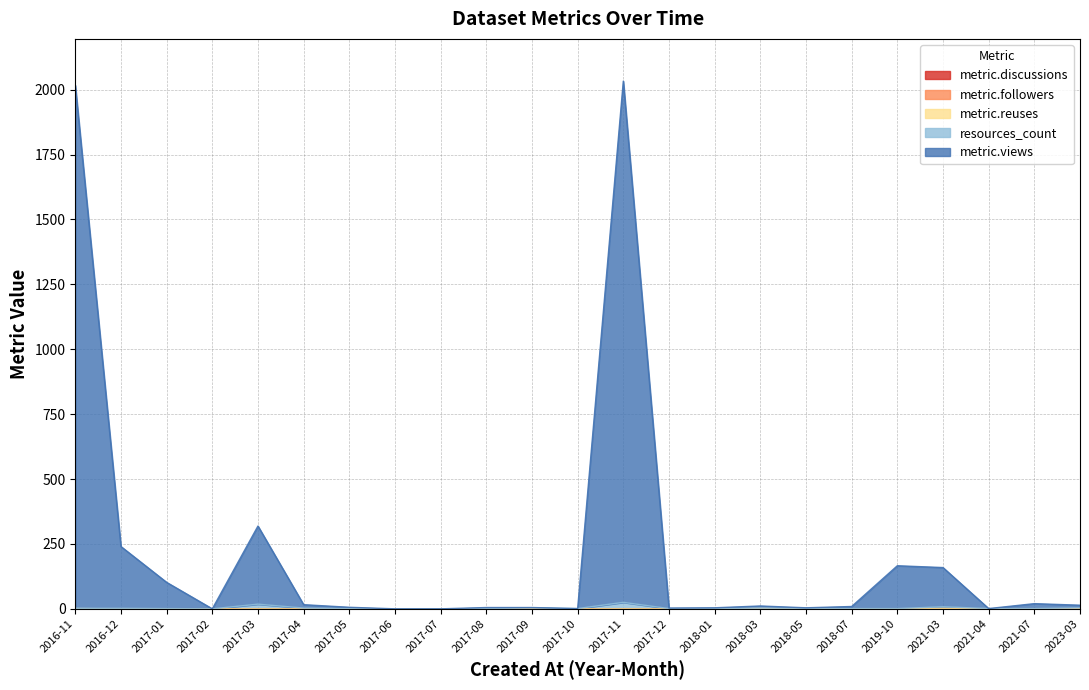

True or false: metric.views and resources_count cross at least once.

False